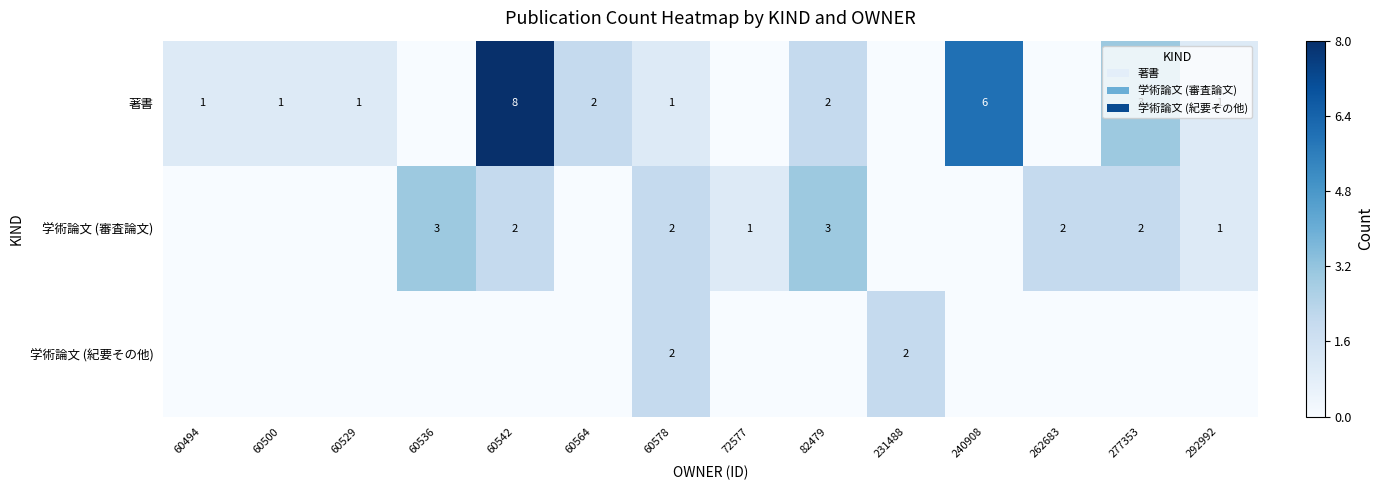

Is it true that 学術論文 (審査論文) equals 2 at 277353?

True